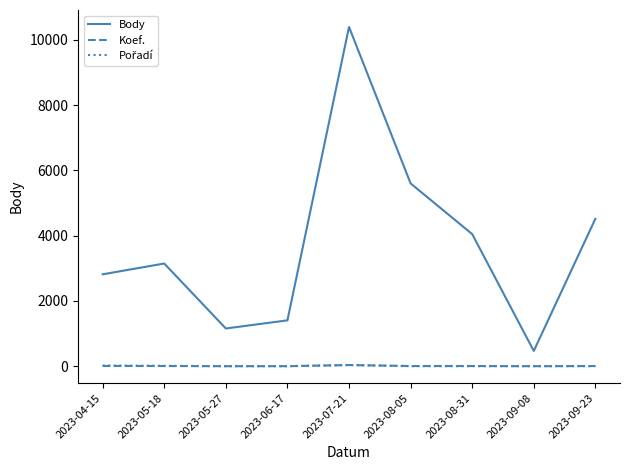

How many series are shown in this chart?

3